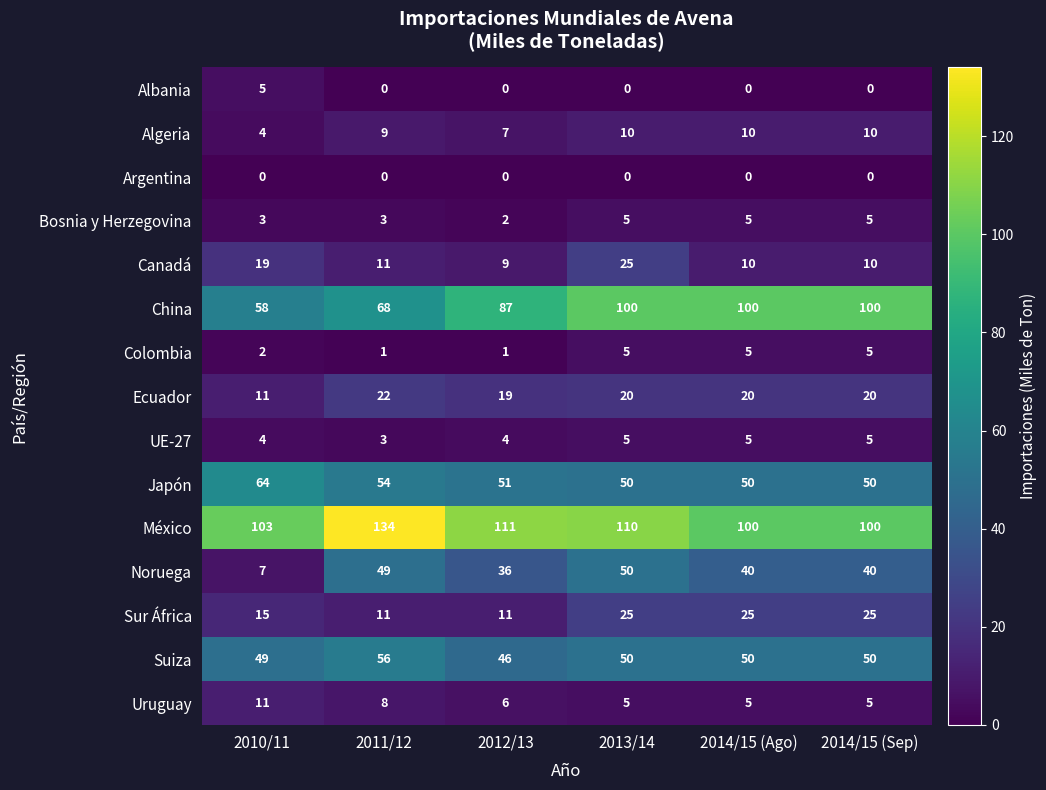

The Japón series shows 64 at 2010/11. True or false?

True